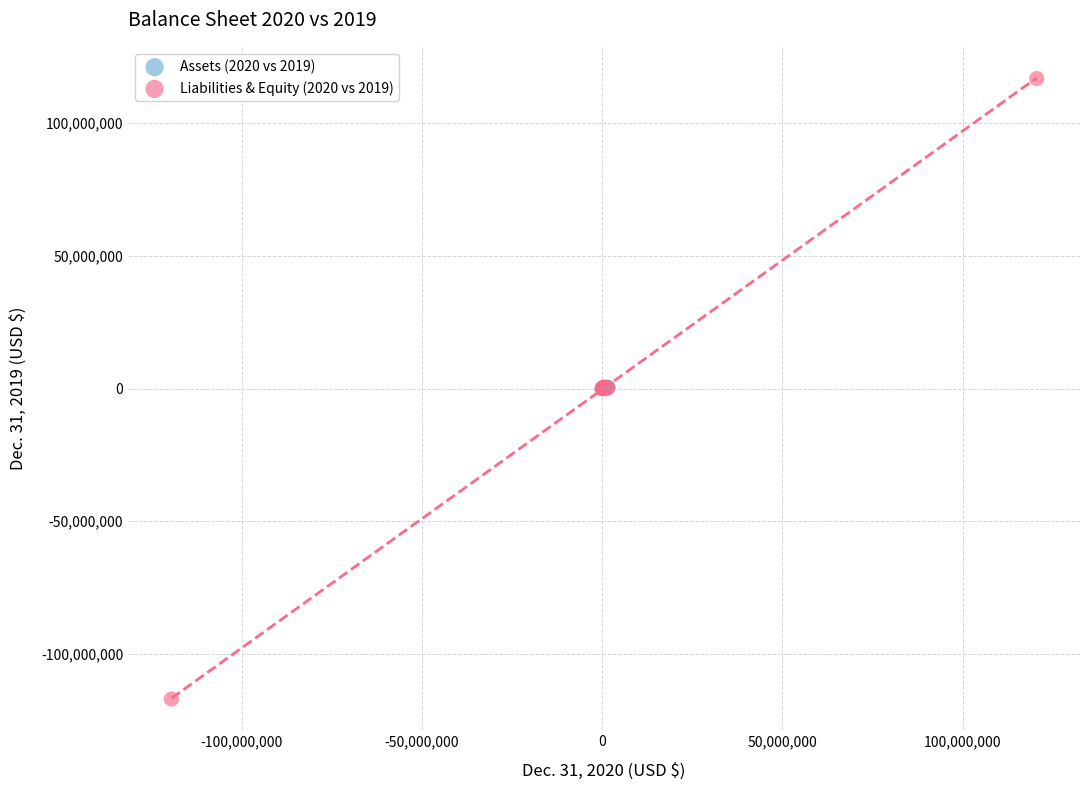

What are all the series names shown in the legend?

Assets (2020 vs 2019), Liabilities & Equity (2020 vs 2019)